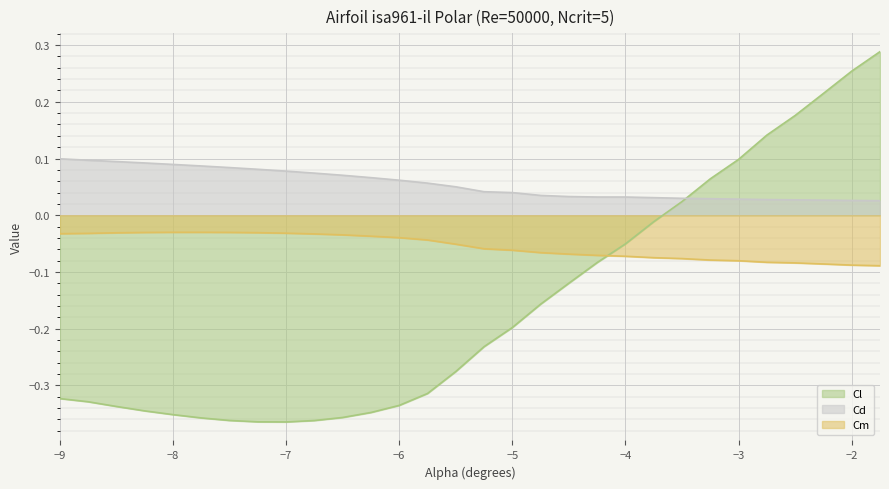

Reading left to right, transcribe all the data shown in this chart.

Cl: -9.0=-0.3	-8.75=-0.3	-8.5=-0.3	-8.25=-0.3	-8.0=-0.4	-7.75=-0.4	-7.5=-0.4	-7.25=-0.4	-7.0=-0.4	-6.75=-0.4	-6.5=-0.4	-6.25=-0.3	-6.0=-0.3	-5.75=-0.3	-5.5=-0.3	-5.25=-0.2	-5.0=-0.2	-4.75=-0.2	-4.5=-0.1	-4.25=-0.1	-4.0=-0.1	-3.75=-0.0	-3.5=0.0	-3.25=0.1	-3.0=0.1	-2.75=0.1	-2.5=0.2	-2.25=0.2	-2.0=0.3	-1.75=0.3
Cd: -9.0=0.1	-8.75=0.1	-8.5=0.1	-8.25=0.1	-8.0=0.1	-7.75=0.1	-7.5=0.1	-7.25=0.1	-7.0=0.1	-6.75=0.1	-6.5=0.1	-6.25=0.1	-6.0=0.1	-5.75=0.1	-5.5=0.1	-5.25=0.0	-5.0=0.0	-4.75=0.0	-4.5=0.0	-4.25=0.0	-4.0=0.0	-3.75=0.0	-3.5=0.0	-3.25=0.0	-3.0=0.0	-2.75=0.0	-2.5=0.0	-2.25=0.0	-2.0=0.0	-1.75=0.0
Cm: -9.0=-0.0	-8.75=-0.0	-8.5=-0.0	-8.25=-0.0	-8.0=-0.0	-7.75=-0.0	-7.5=-0.0	-7.25=-0.0	-7.0=-0.0	-6.75=-0.0	-6.5=-0.0	-6.25=-0.0	-6.0=-0.0	-5.75=-0.0	-5.5=-0.1	-5.25=-0.1	-5.0=-0.1	-4.75=-0.1	-4.5=-0.1	-4.25=-0.1	-4.0=-0.1	-3.75=-0.1	-3.5=-0.1	-3.25=-0.1	-3.0=-0.1	-2.75=-0.1	-2.5=-0.1	-2.25=-0.1	-2.0=-0.1	-1.75=-0.1